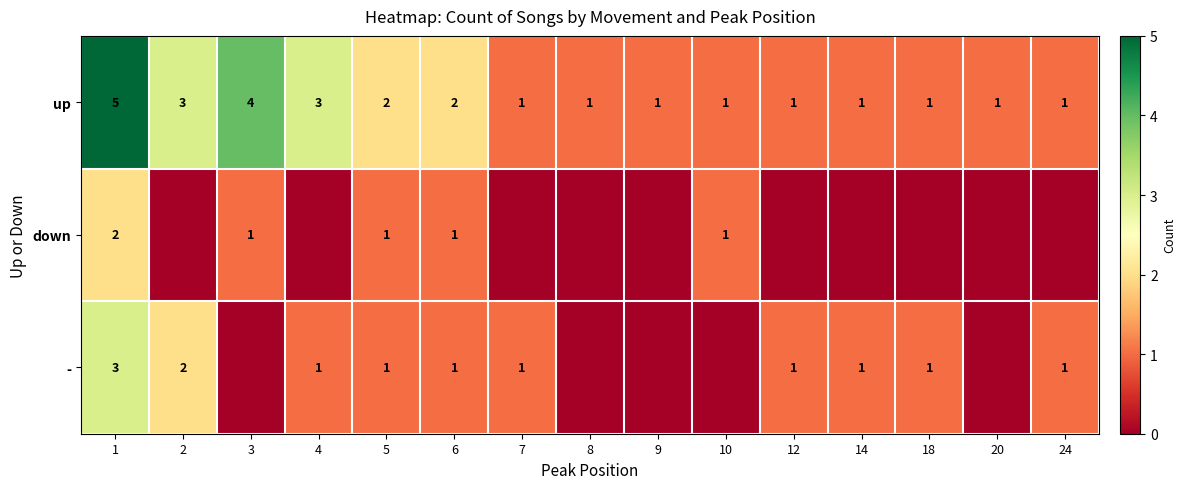

True or false: - has a value of 0 at 18.

False